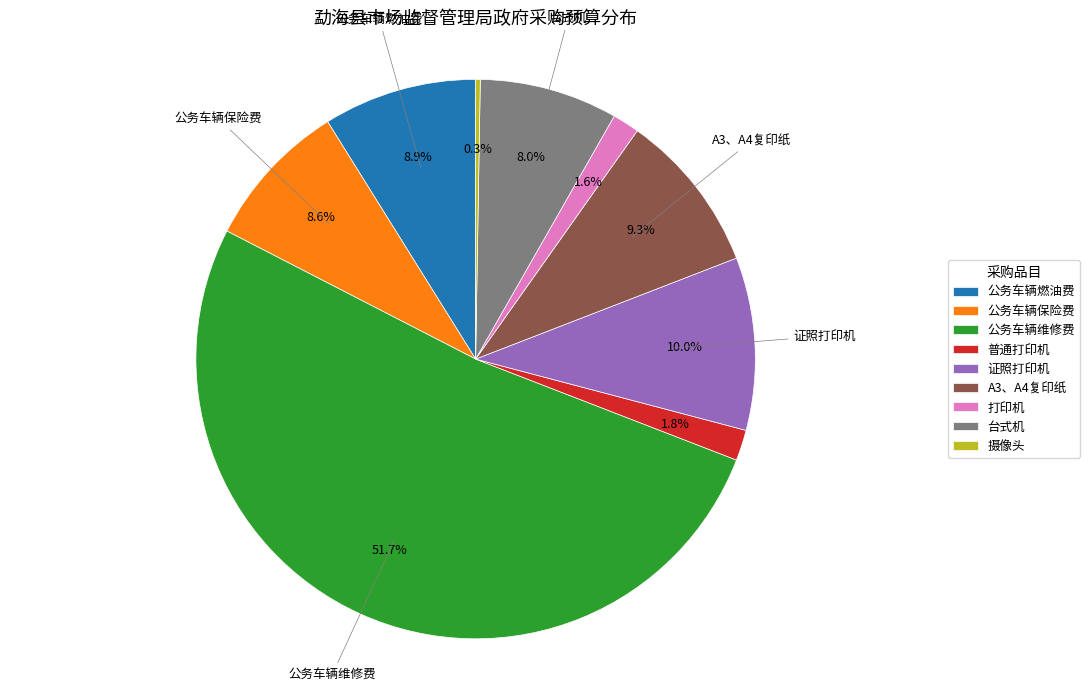

To the nearest percent, what is the average slice percentage?

11%